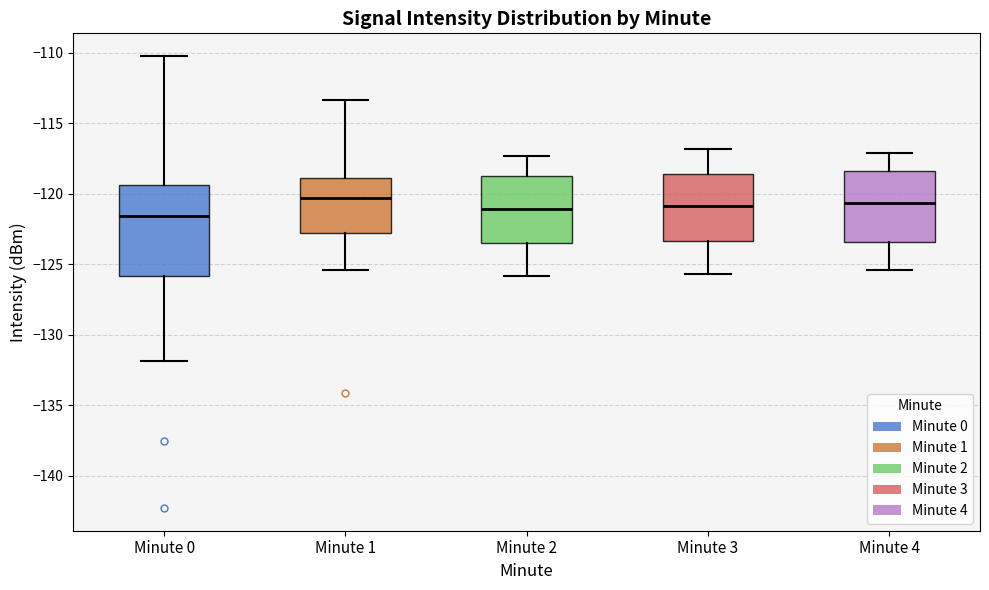

Comparing the boxes themselves (not the whiskers), which one is the tallest?

Minute 0